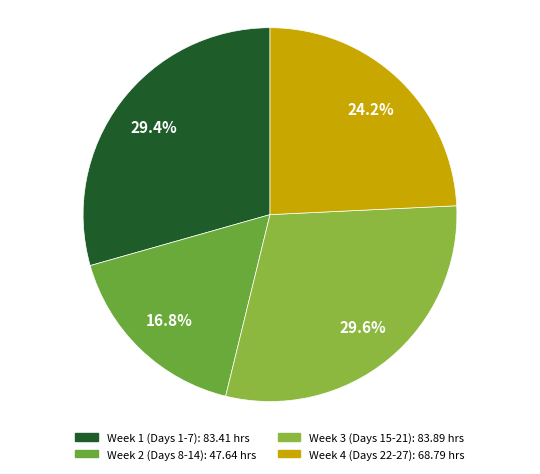

How many slices are in this pie chart?

4